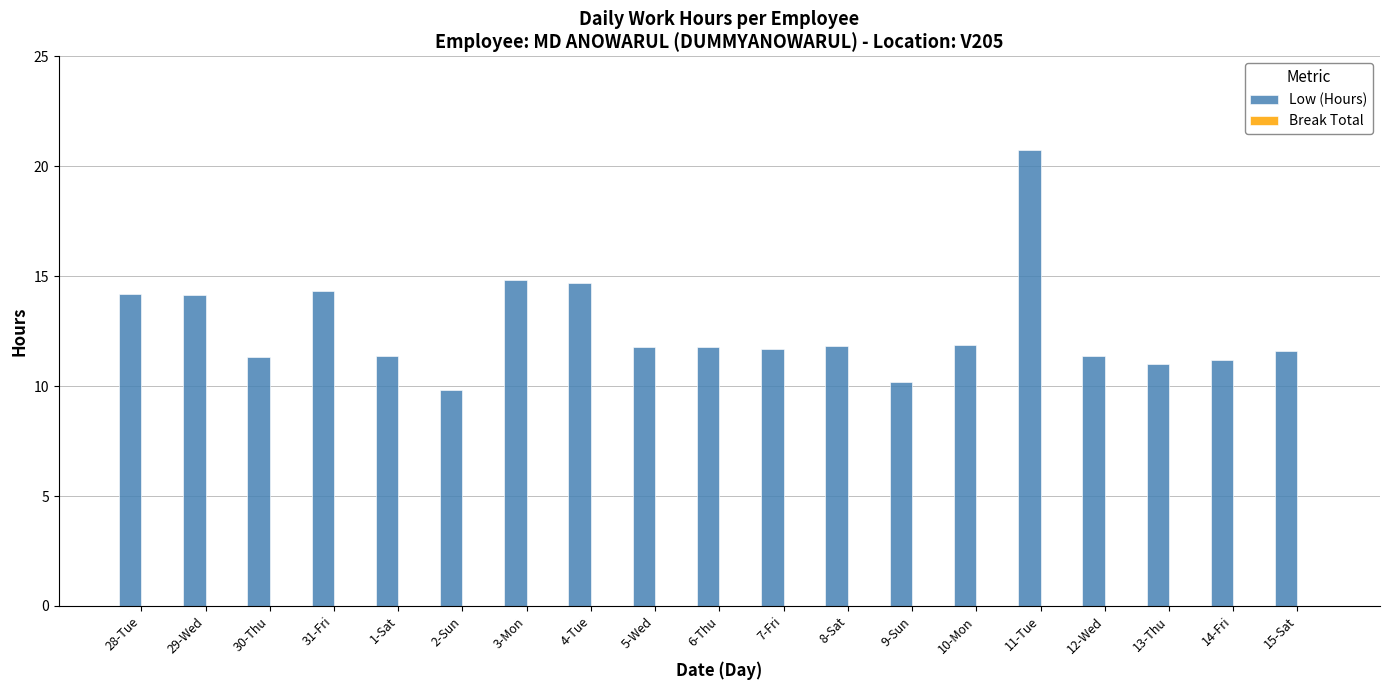

Count the number of categories in the chart.

19